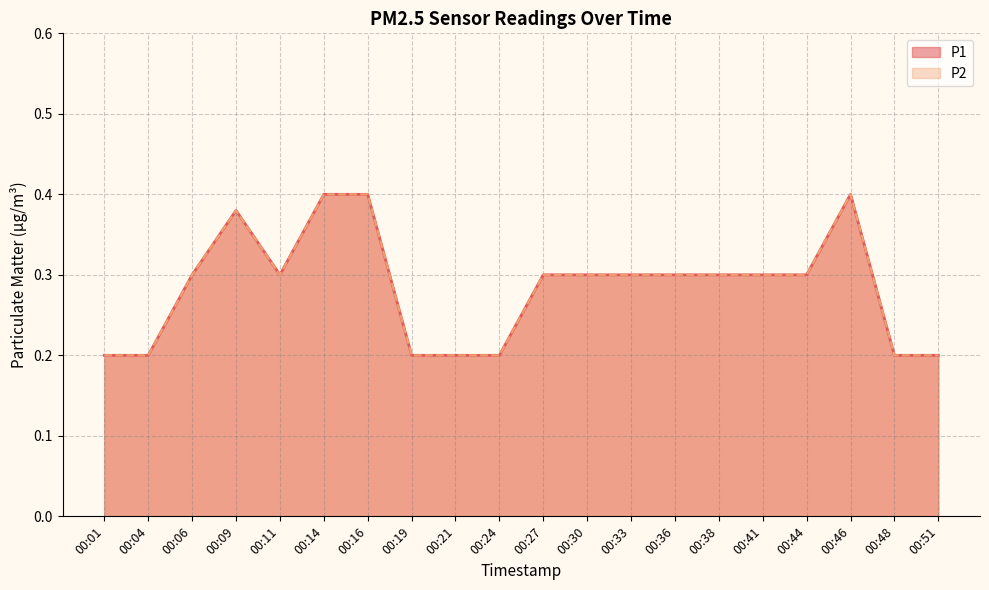

Reading right to left, transcribe all the data shown in this chart.

P1: 00:51=0.2	00:48=0.2	00:46=0.4	00:44=0.3	00:41=0.3	00:38=0.3	00:36=0.3	00:33=0.3	00:30=0.3	00:27=0.3	00:24=0.2	00:21=0.2	00:19=0.2	00:16=0.4	00:14=0.4	00:11=0.3	00:09=0.4	00:06=0.3	00:04=0.2	00:01=0.2
P2: 00:51=0.2	00:48=0.2	00:46=0.4	00:44=0.3	00:41=0.3	00:38=0.3	00:36=0.3	00:33=0.3	00:30=0.3	00:27=0.3	00:24=0.2	00:21=0.2	00:19=0.2	00:16=0.4	00:14=0.4	00:11=0.3	00:09=0.4	00:06=0.3	00:04=0.2	00:01=0.2